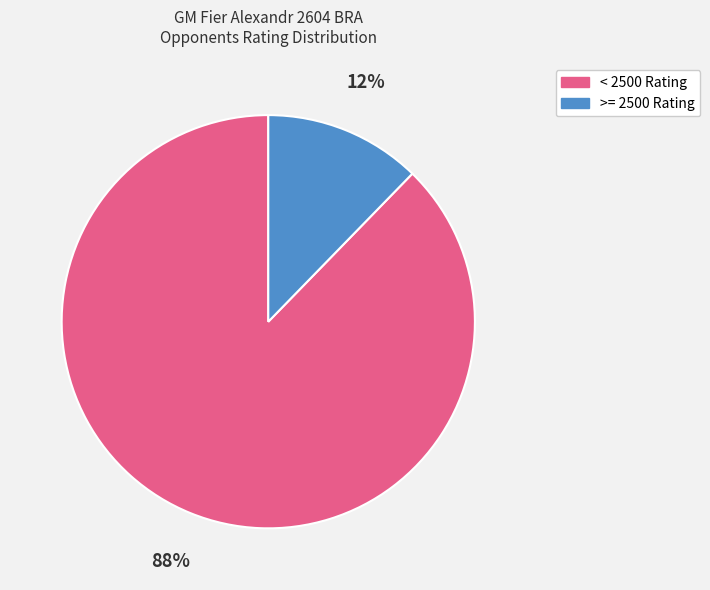

To the nearest percent, what is the combined percentage of < 2500 Rating and >= 2500 Rating?

100%